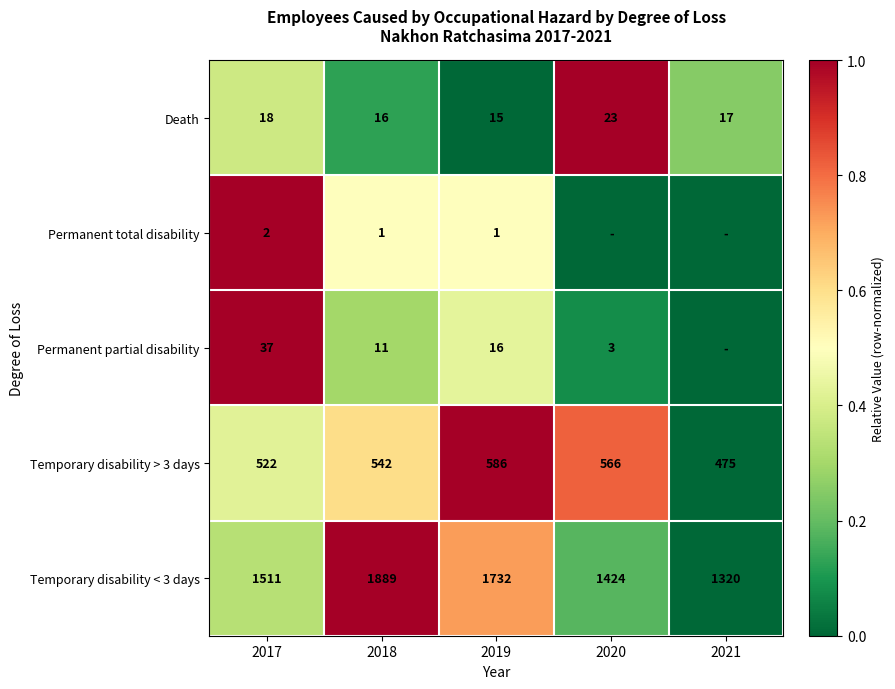

What is the difference between the maximum and minimum values in the Death series?

8